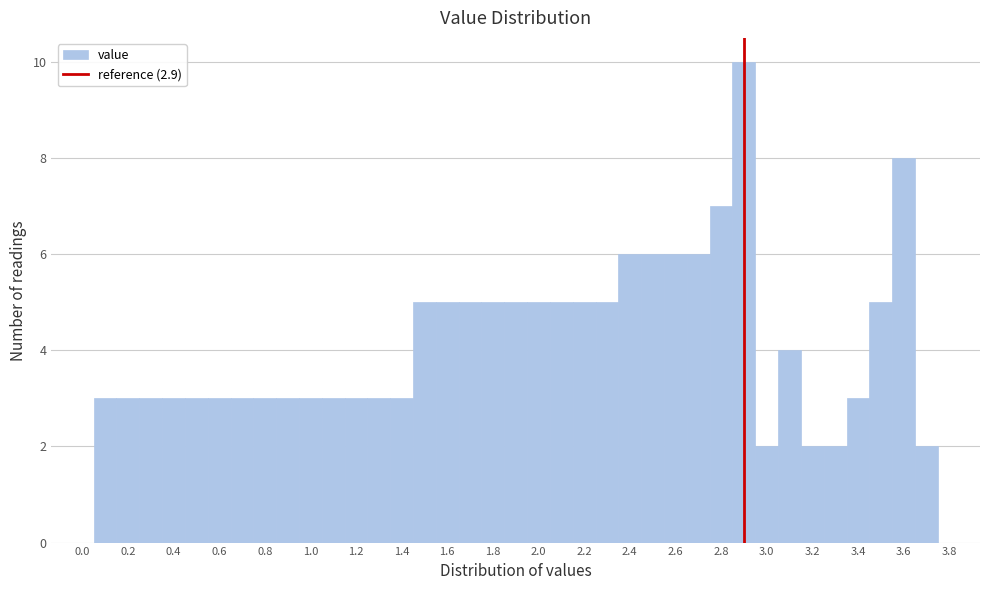

Reading left to right, list every bar in this chart as the range it spans on the x-axis followed by its height. Neither the bar edges nor the heights are printed on the chart, so give them approximately, as read against the axes.

0.05 to 0.15: 3
0.15 to 0.25: 3
0.25 to 0.35: 3
0.35 to 0.45: 3
0.45 to 0.55: 3
0.55 to 0.65: 3
0.65 to 0.75: 3
0.75 to 0.85: 3
0.85 to 0.95: 3
0.95 to 1.05: 3
1.05 to 1.15: 3
1.15 to 1.25: 3
1.25 to 1.35: 3
1.35 to 1.45: 3
1.45 to 1.55: 5
1.55 to 1.65: 5
1.65 to 1.75: 5
1.75 to 1.85: 5
1.85 to 1.95: 5
1.95 to 2.05: 5
2.05 to 2.15: 5
2.15 to 2.25: 5
2.25 to 2.35: 5
2.35 to 2.45: 6
2.45 to 2.55: 6
2.55 to 2.65: 6
2.65 to 2.75: 6
2.75 to 2.85: 7
2.85 to 2.95: 10
2.95 to 3.05: 2
3.05 to 3.15: 4
3.15 to 3.25: 2
3.25 to 3.35: 2
3.35 to 3.45: 3
3.45 to 3.55: 5
3.55 to 3.65: 8
3.65 to 3.75: 2